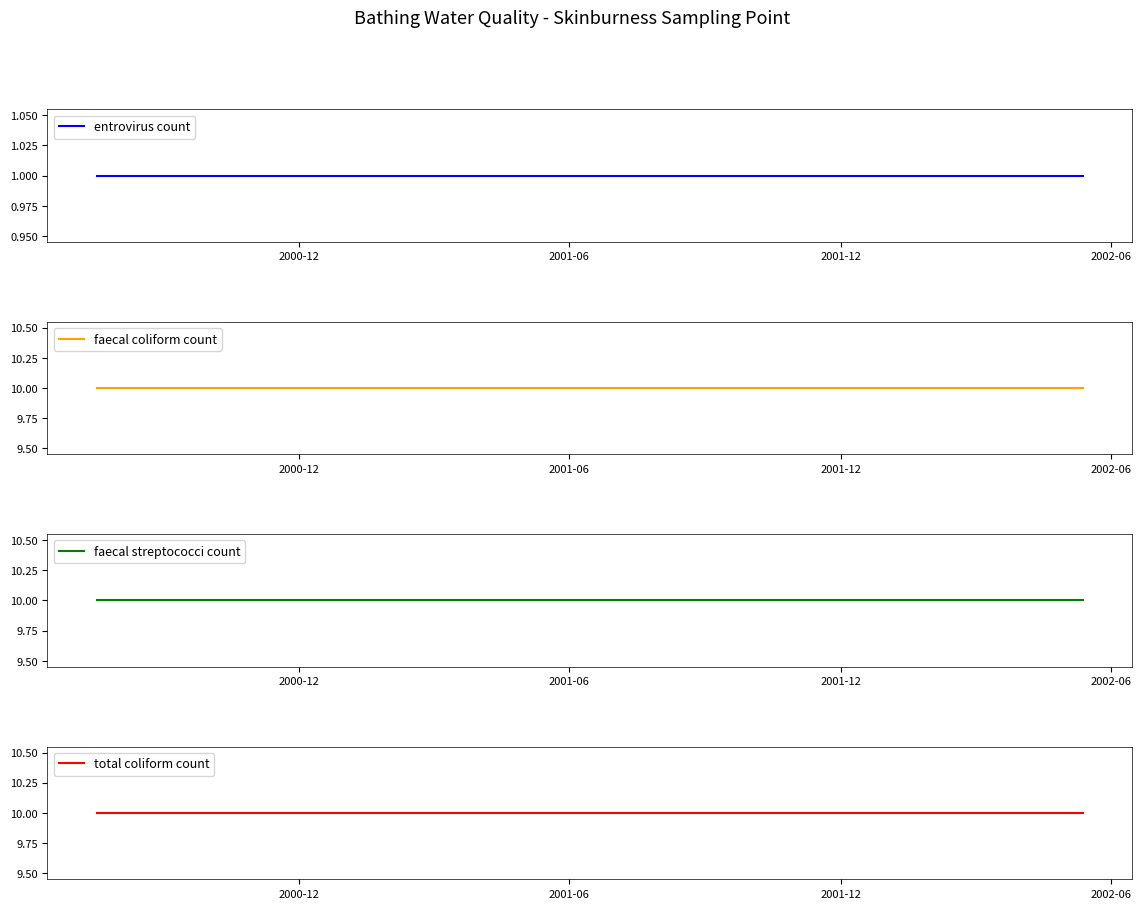

Is it true that faecal coliform count equals 10 at 2002-06?

True